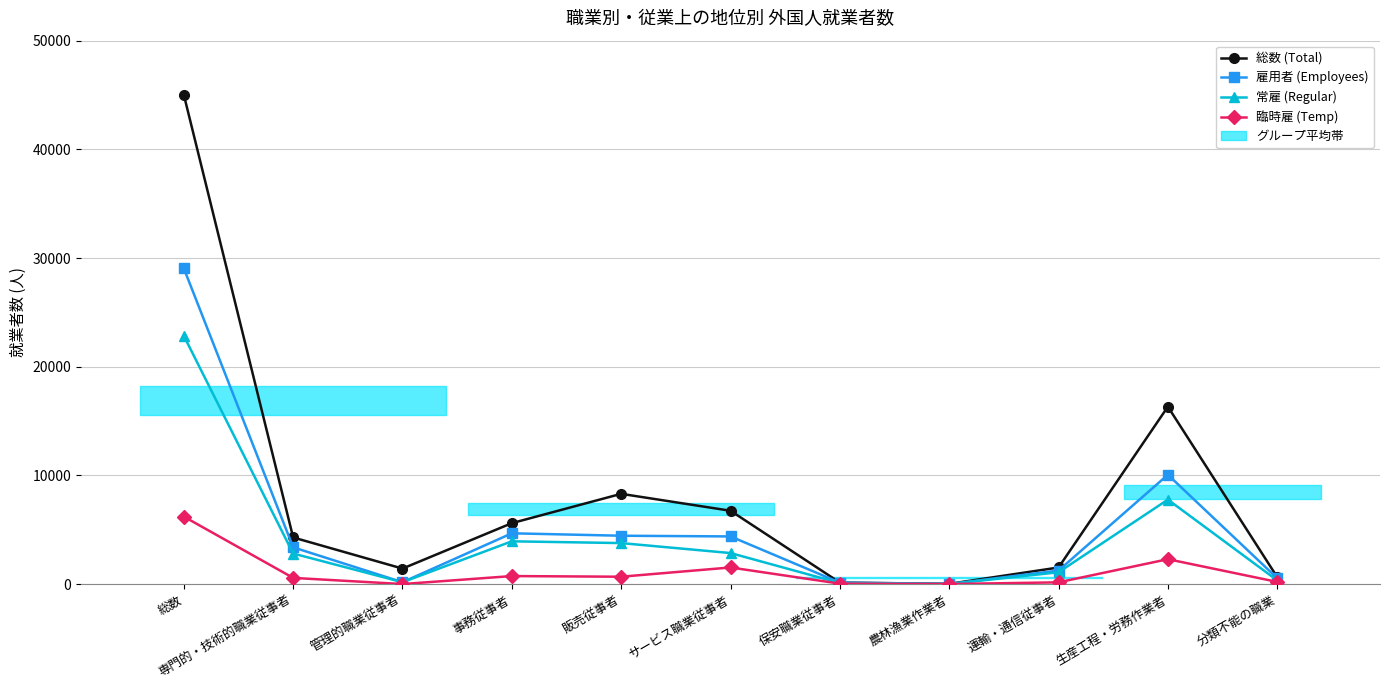

The 総数 (Total) series shows 1526 at 運輸・通信従事者. True or false?

True